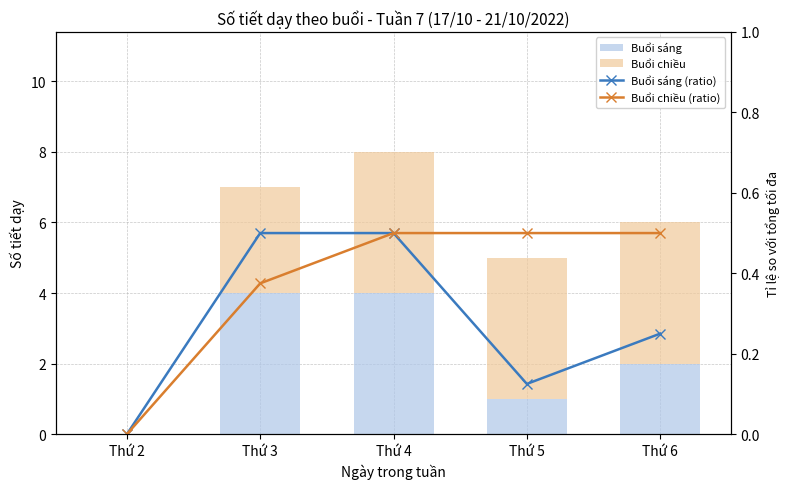

Reading left to right, transcribe all the data shown in this chart.

Buổi sáng: 0.0	4.0	4.0	1.0	2.0
Buổi chiều: 0.0	3.0	4.0	4.0	4.0
Buổi sáng (ratio): 0.0	0.5	0.5	0.1	0.2
Buổi chiều (ratio): 0.0	0.4	0.5	0.5	0.5